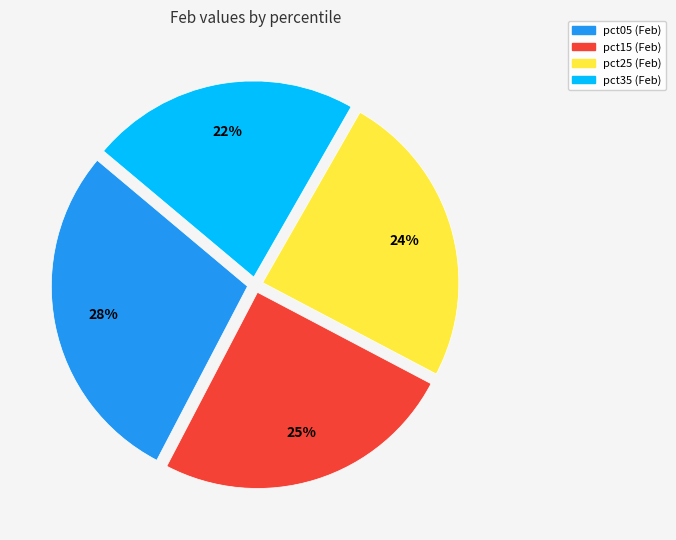

To the nearest percent, what is the average slice percentage?

25%